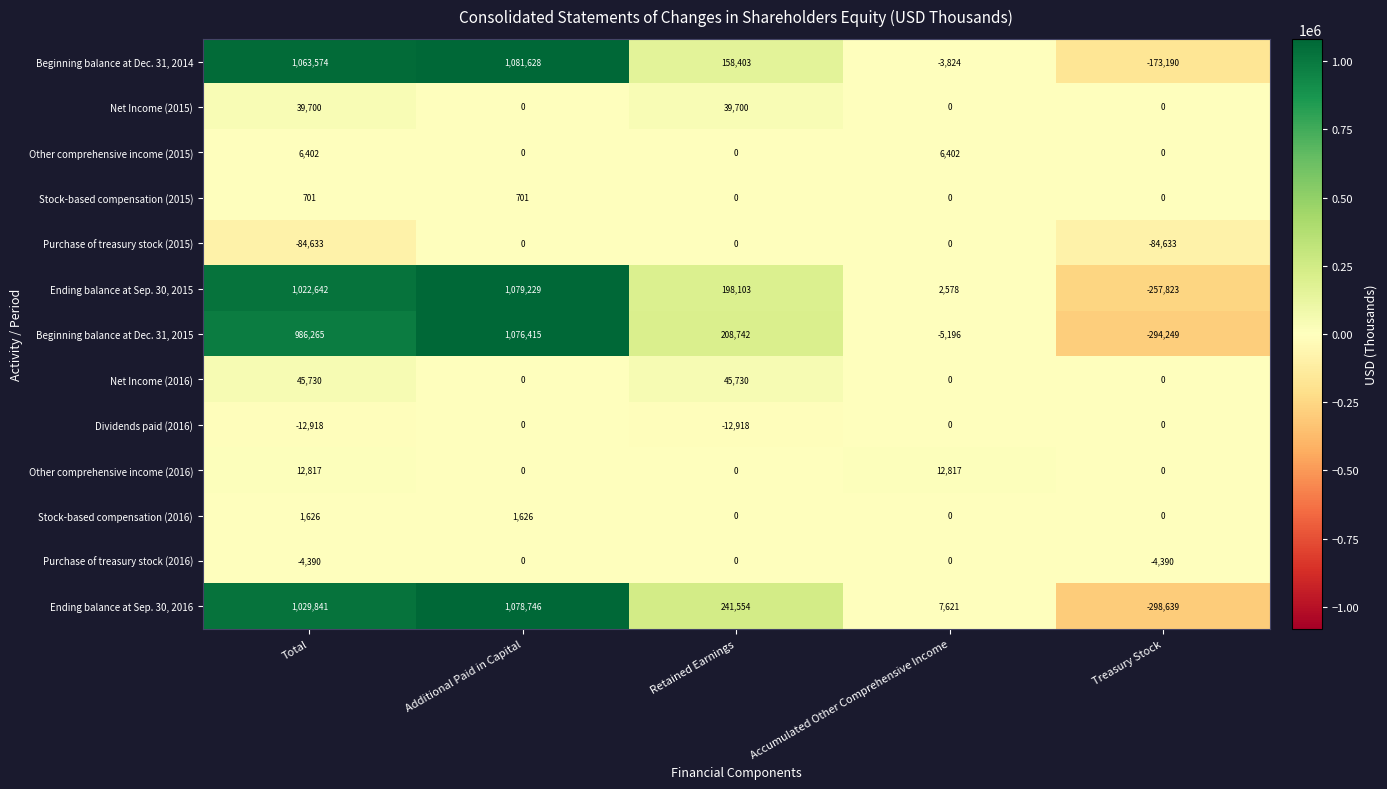

The Beginning balance at Dec. 31, 2015 series shows 1076415 at Additional Paid in Capital. True or false?

True